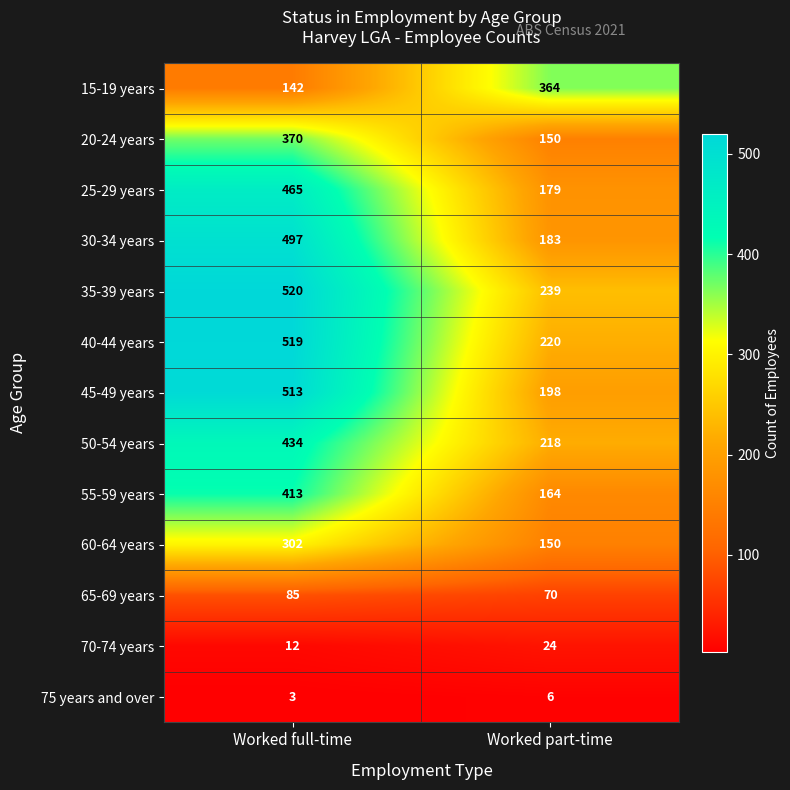

Reading left to right, extract all data points from this chart.

15-19 years: Worked full-time=142	Worked part-time=364
20-24 years: Worked full-time=370	Worked part-time=150
25-29 years: Worked full-time=465	Worked part-time=179
30-34 years: Worked full-time=497	Worked part-time=183
35-39 years: Worked full-time=520	Worked part-time=239
40-44 years: Worked full-time=519	Worked part-time=220
45-49 years: Worked full-time=513	Worked part-time=198
50-54 years: Worked full-time=434	Worked part-time=218
55-59 years: Worked full-time=413	Worked part-time=164
60-64 years: Worked full-time=302	Worked part-time=150
65-69 years: Worked full-time=85	Worked part-time=70
70-74 years: Worked full-time=12	Worked part-time=24
75 years and over: Worked full-time=3	Worked part-time=6